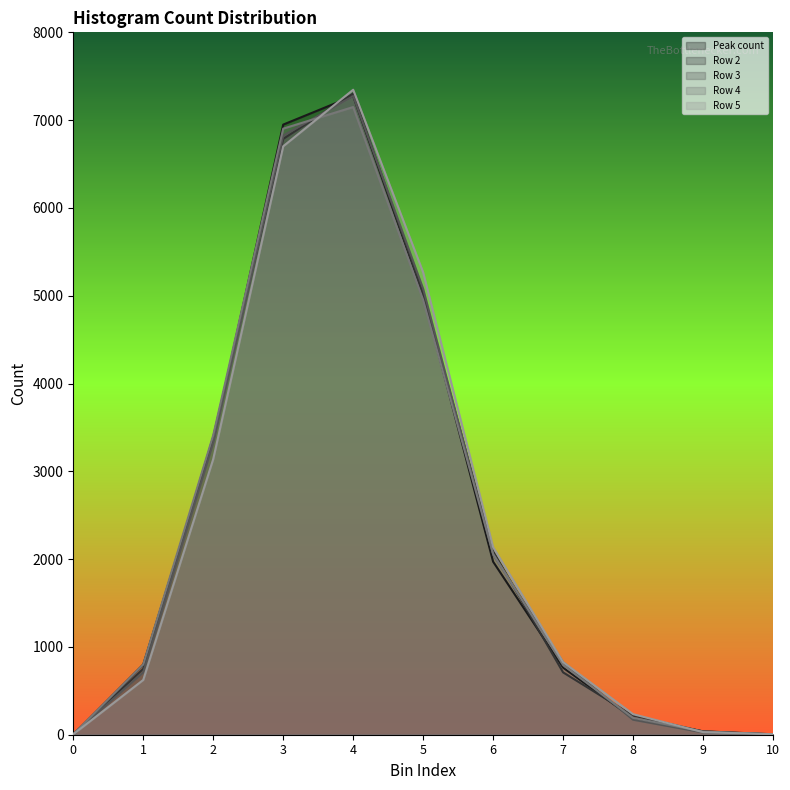

True or false: Peak count has more than 1 interior local peaks.

False